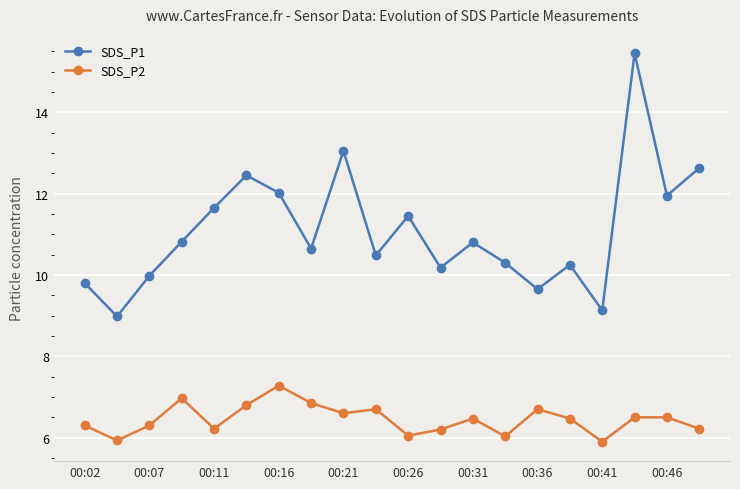

What is the value of the SDS_P2 point at the 3rd from the left?

6.3